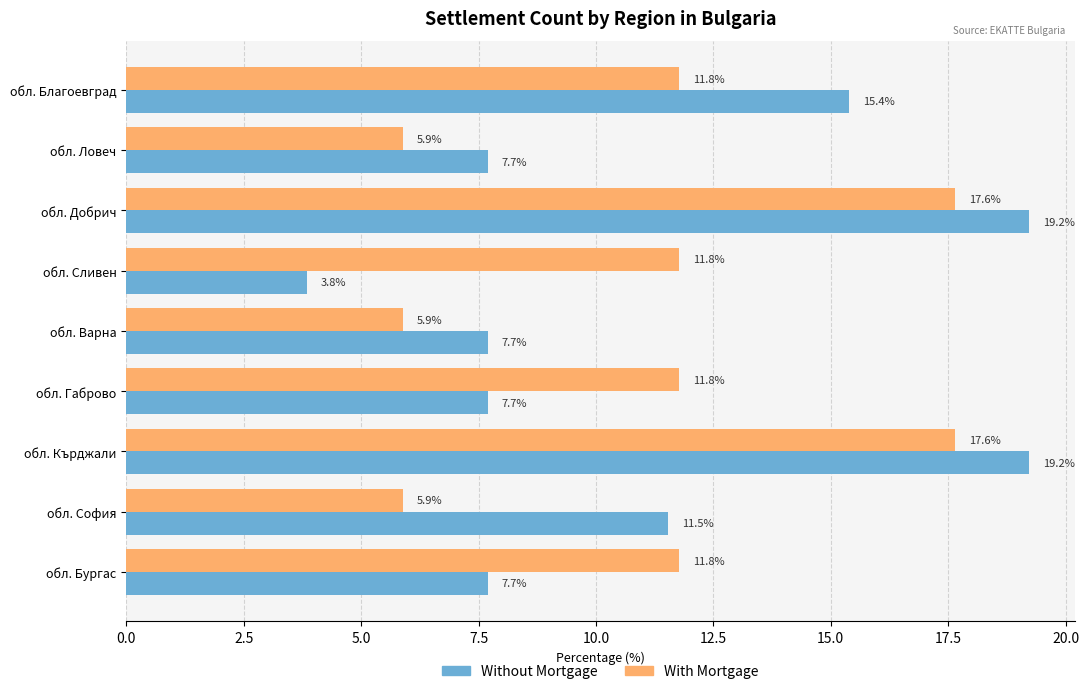

Which series has the widest spread of values?

Without Mortgage